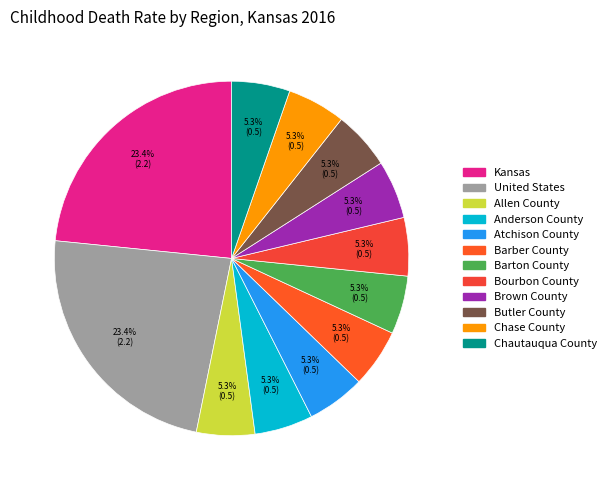

Count the number of slices in the pie.

12